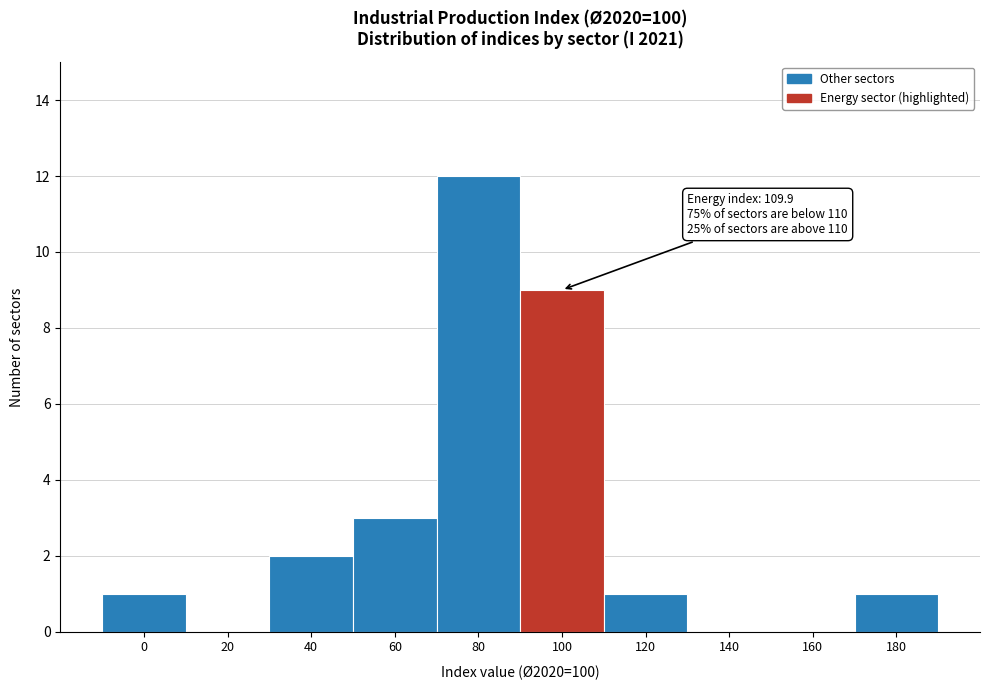

Reading left to right, list all the values displayed in this chart.

0=1	20=0	40=2	60=3	80=12	100=9	120=1	140=0	160=0	180=1